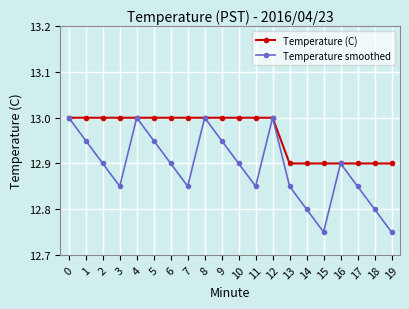

Does the chart have visible grid lines?

Yes